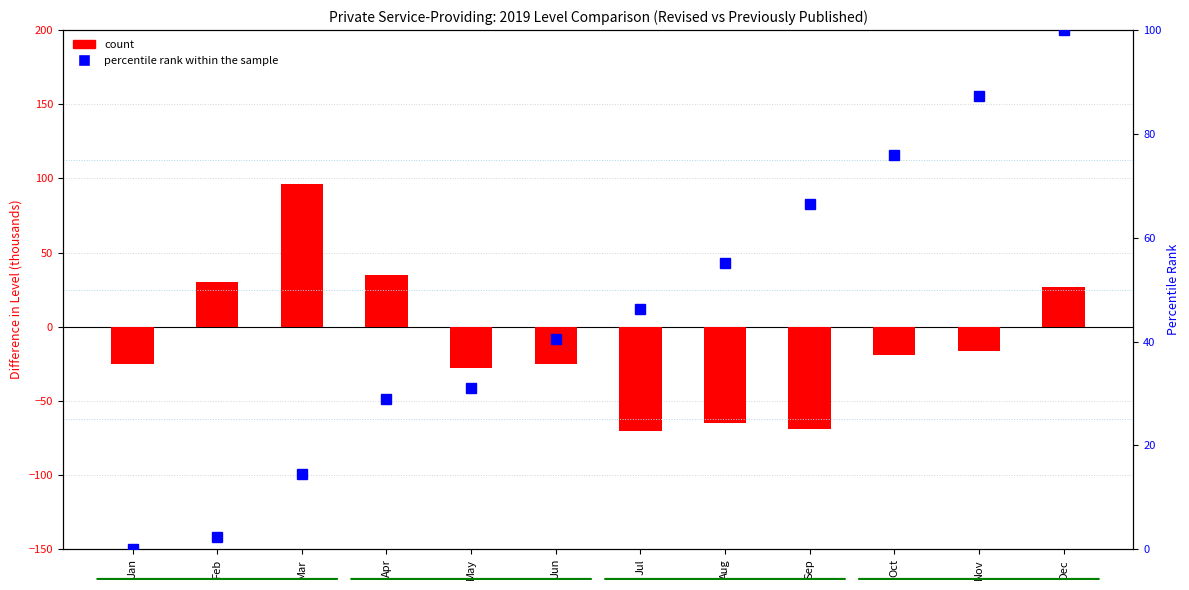

What value does the count series have at Nov?

-16.0